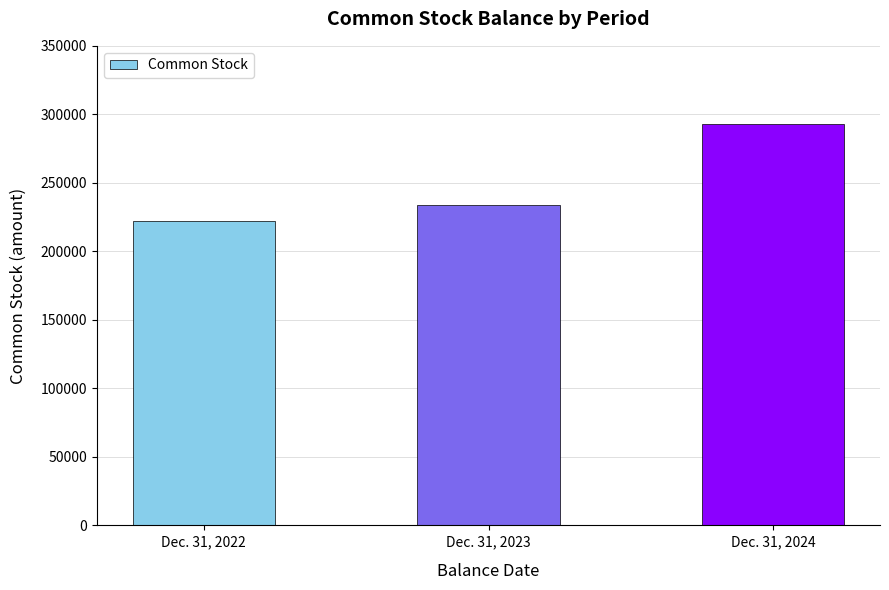

At which category does the chart reach its minimum across all series?

Dec. 31, 2022